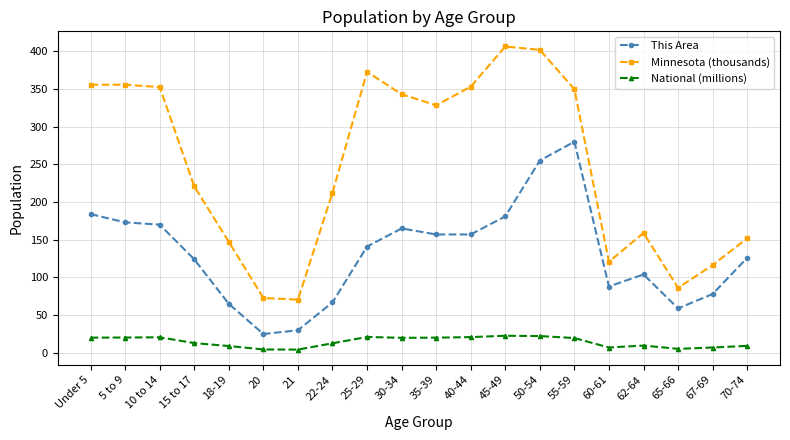

True or false: National (millions) and Minnesota (thousands) intersect in this chart.

False